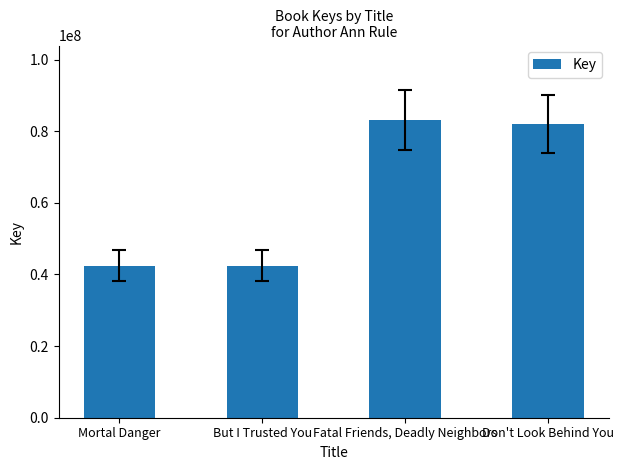

True or false: the data shows 59188877 at But I Trusted You.

False